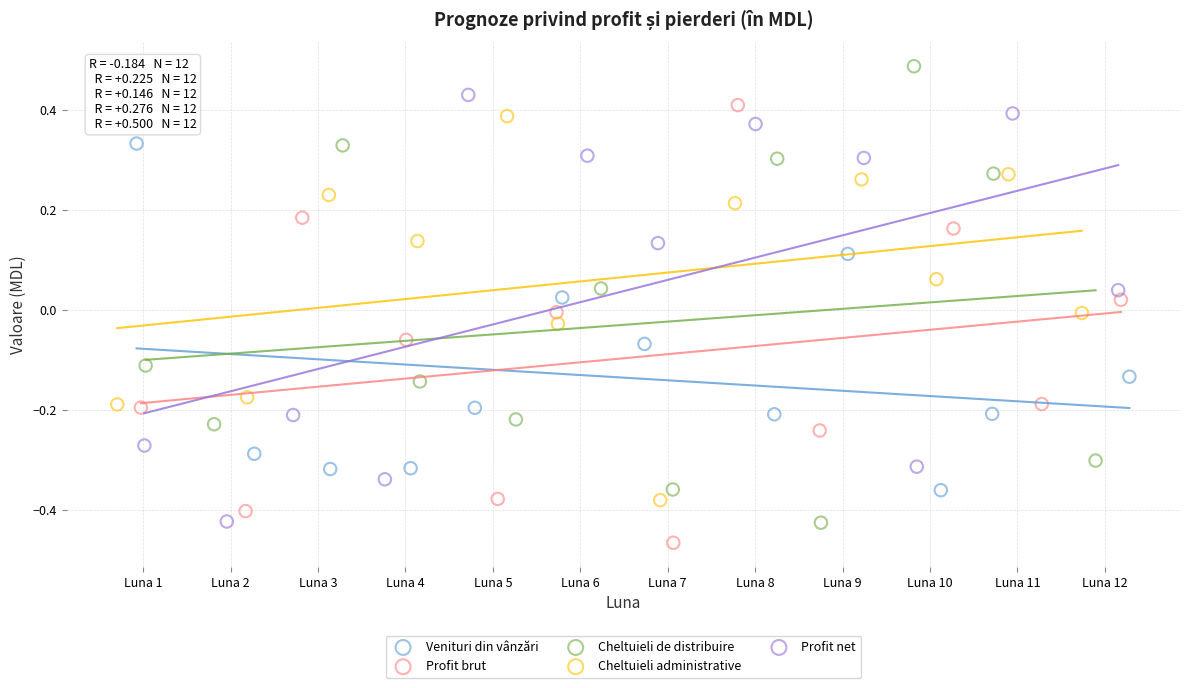

Which series reaches the maximum Y coordinate?

Cheltuieli de distribuire